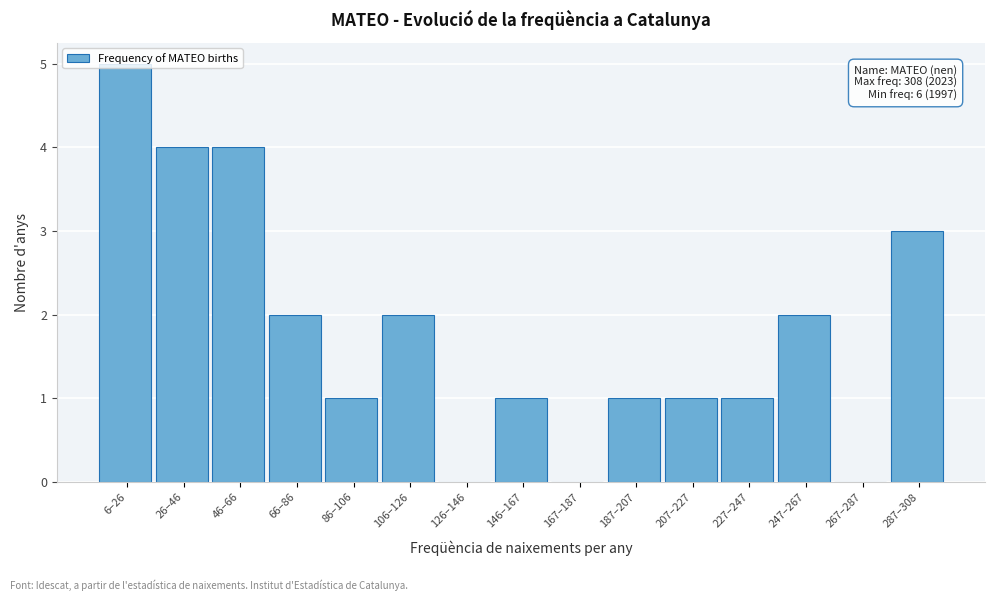

Which has a higher value, 207–227 or 46–66?

46–66